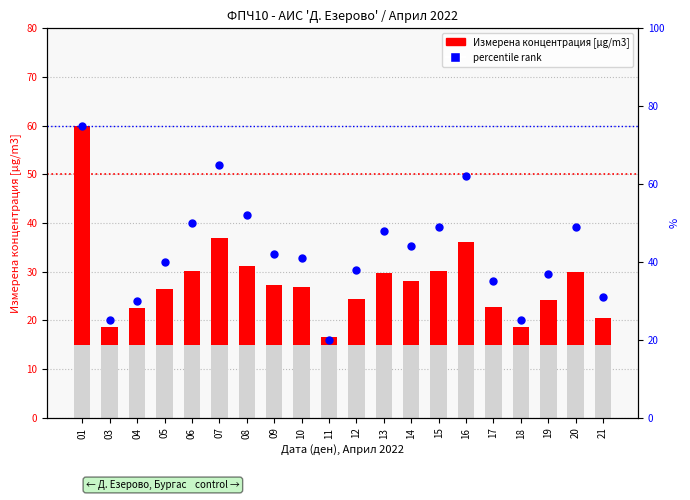

Which series contains the lowest Y value?

Измерена концентрация